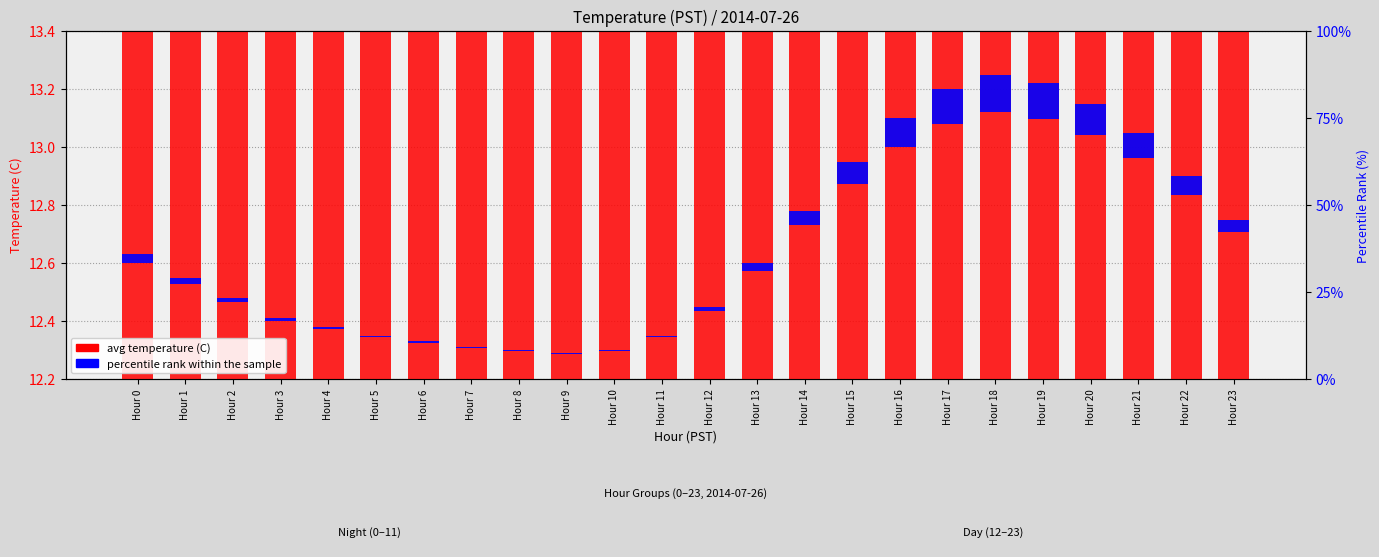

Rank the categories by value from lowest to highest.

Hour 9, Hour 8, Hour 10, Hour 7, Hour 6, Hour 5, Hour 11, Hour 4, Hour 3, Hour 12, Hour 2, Hour 1, Hour 13, Hour 0, Hour 23, Hour 14, Hour 22, Hour 15, Hour 21, Hour 16, Hour 20, Hour 17, Hour 19, Hour 18